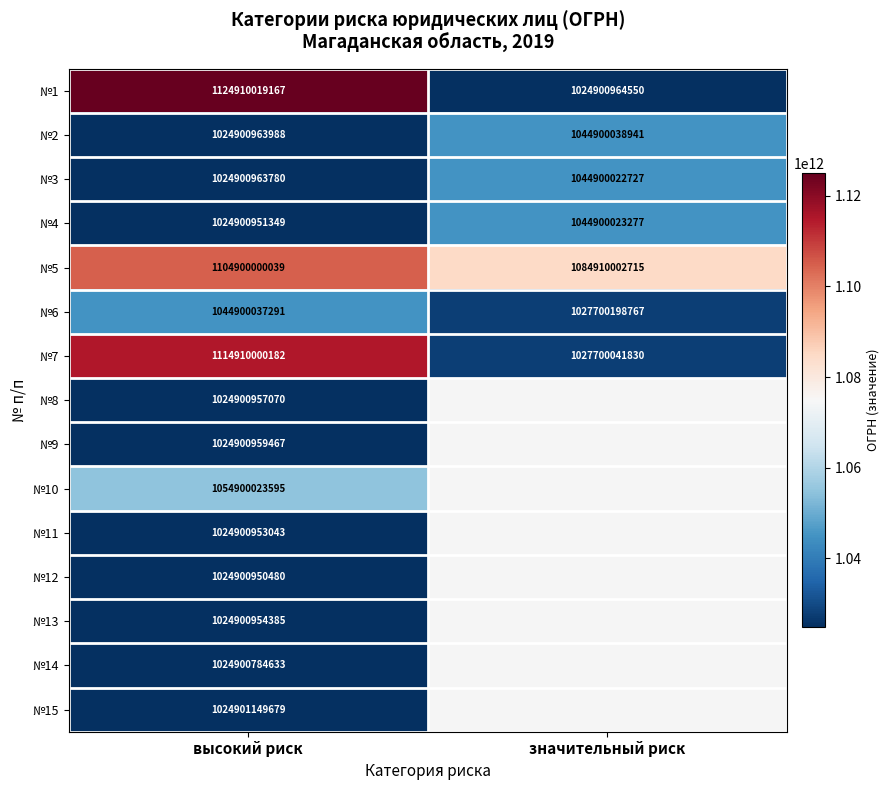

How many №3 values are between 1024900963780 and 1044900022727?

2